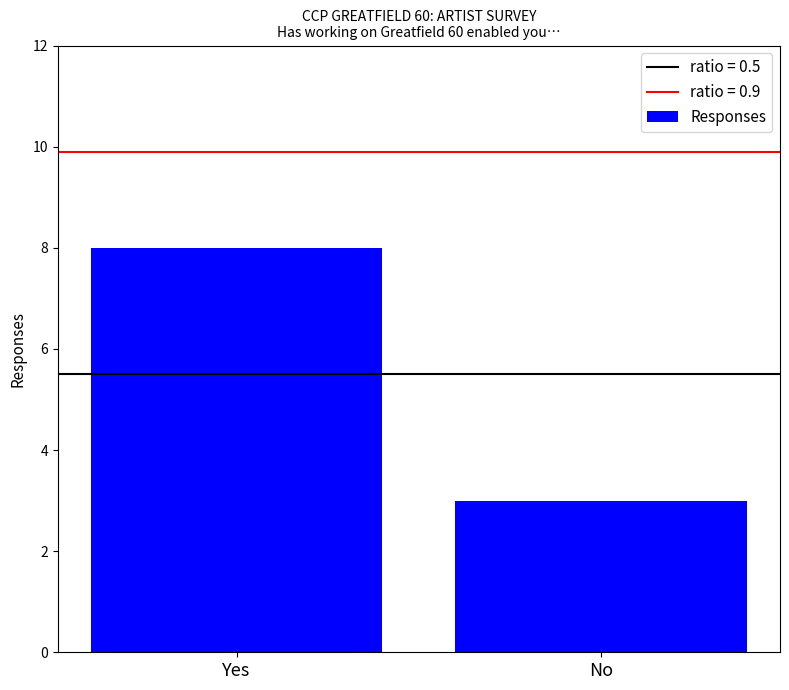

Reading left to right, what are all the values shown in this chart?

8	3